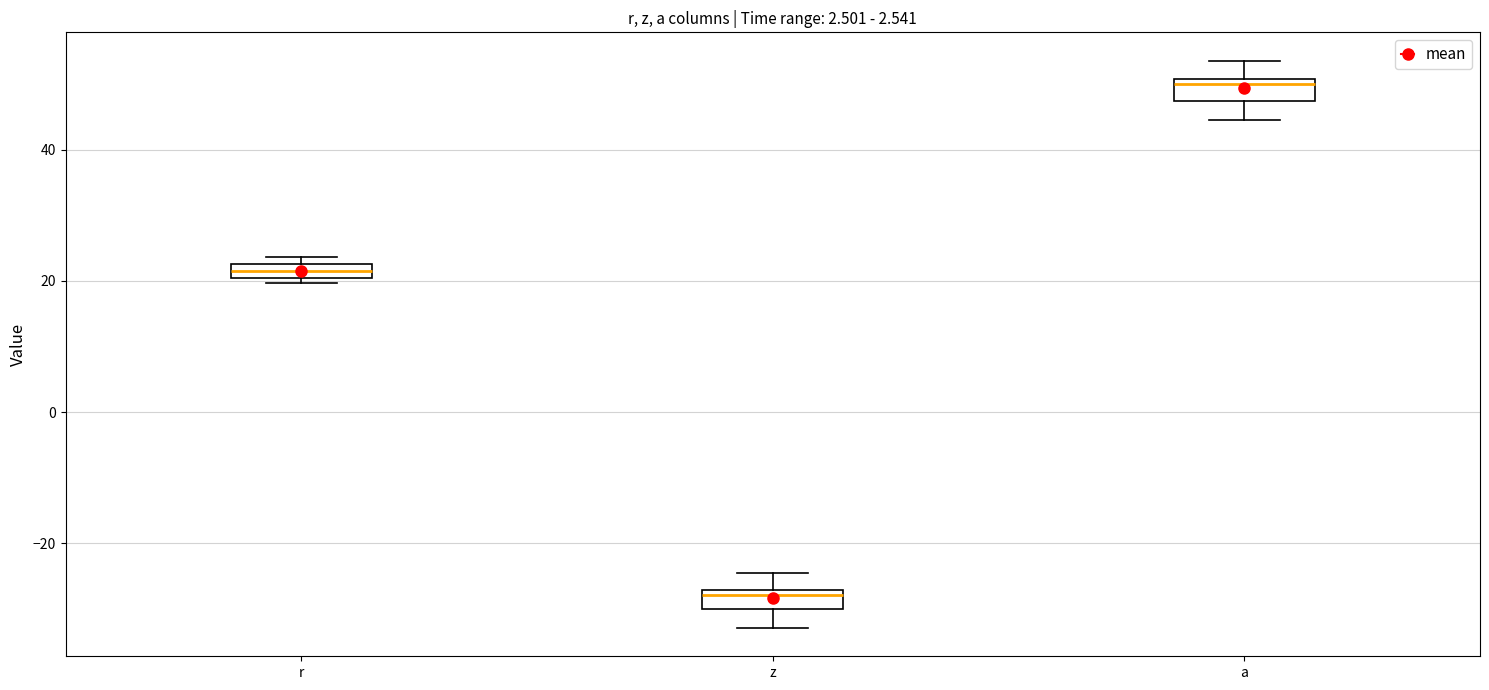

Which box has the lowest median line?

z